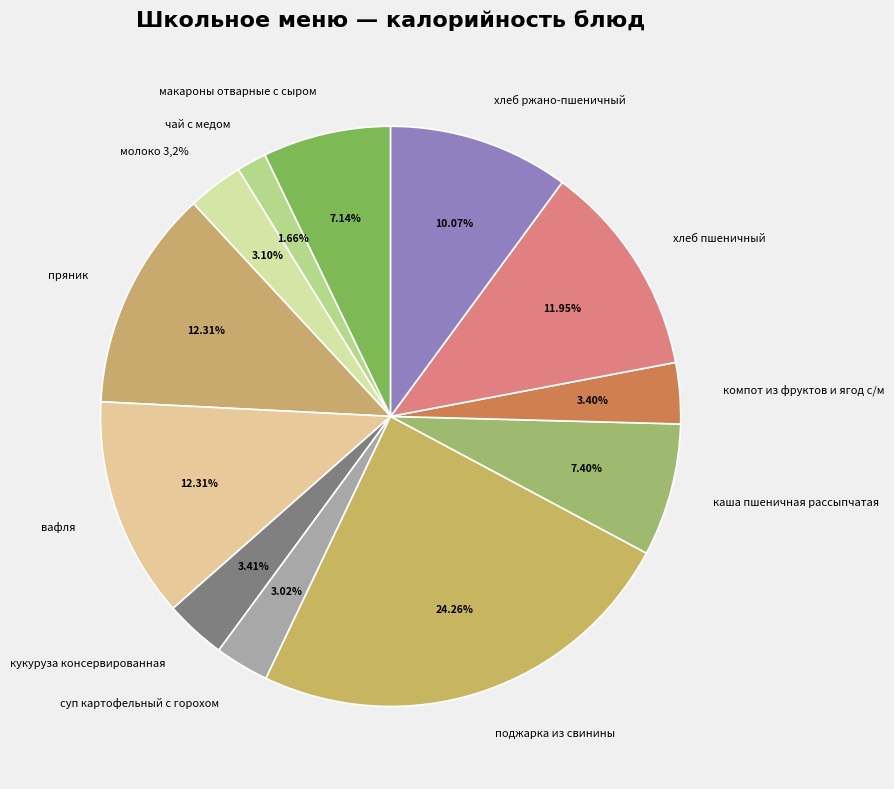

Approximately how many times larger is the value at чай с медом compared to хлеб пшеничный?

0.1